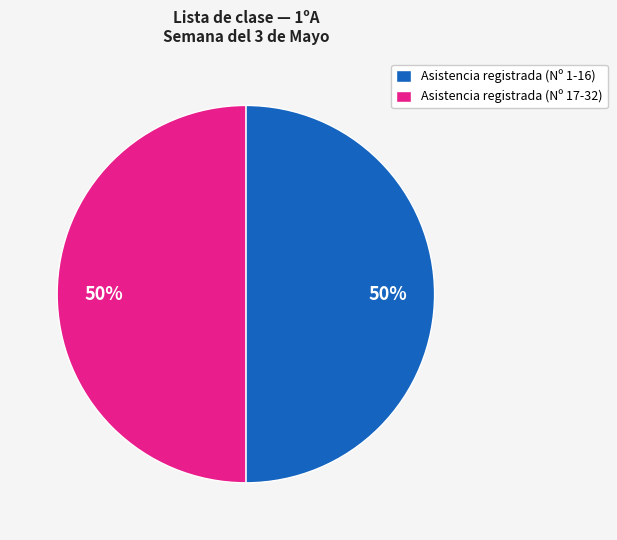

What is the ratio of the value at Asistencia registrada (Nº 17-32) to the value at Asistencia registrada (Nº 1-16)?

1.0